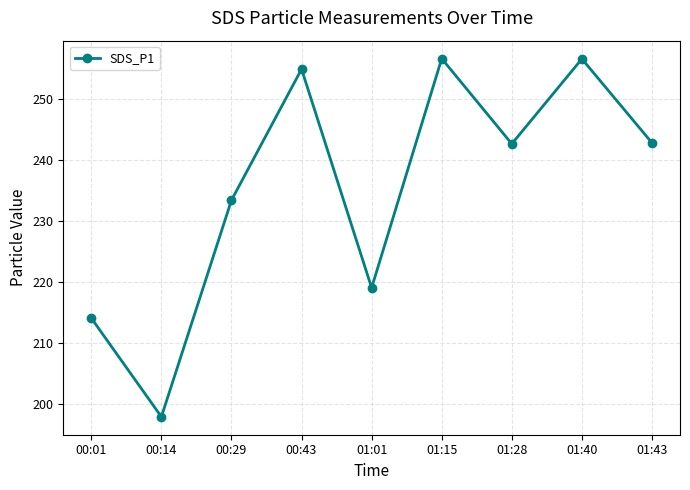

Is it true that the value at 01:28 is 155.2?

False